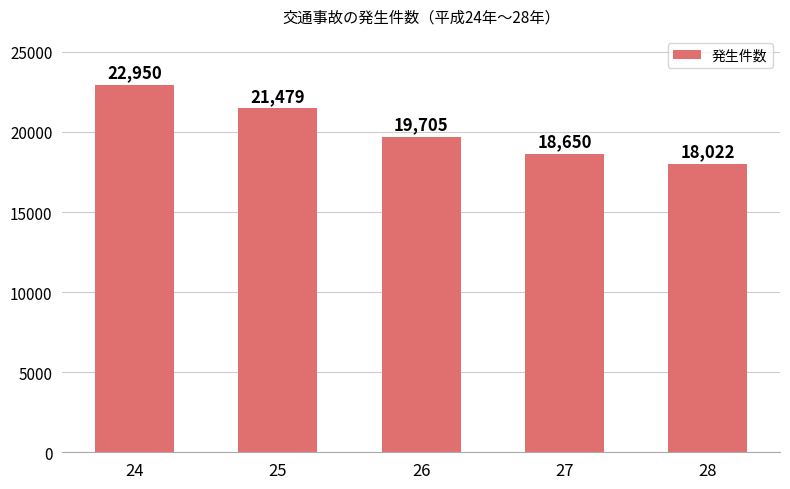

Approximately how many times larger is the value at 24 compared to 26?

1.2